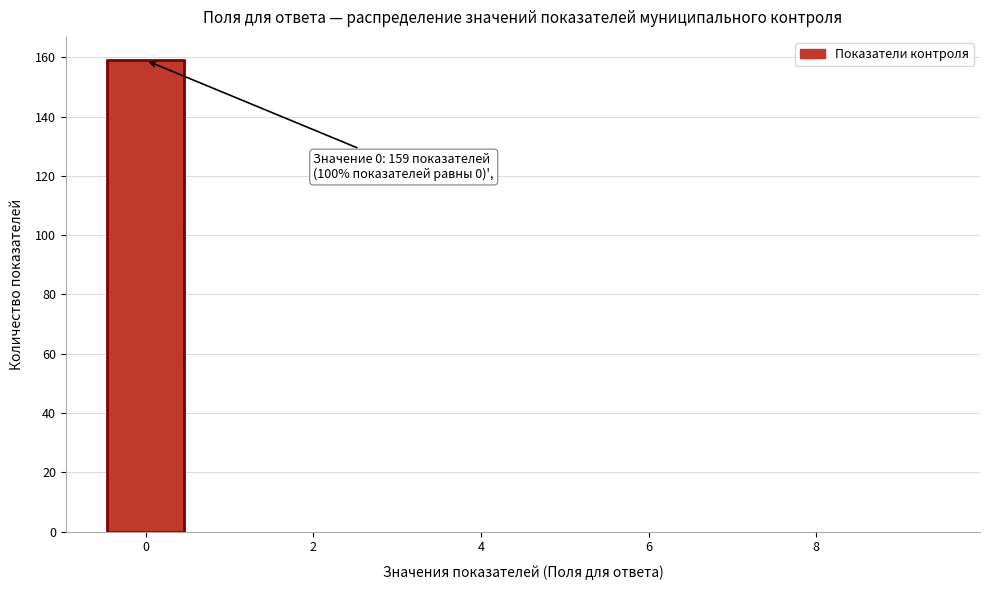

Over which range of the x-axis is the bar tallest?

-0.5 to 0.5